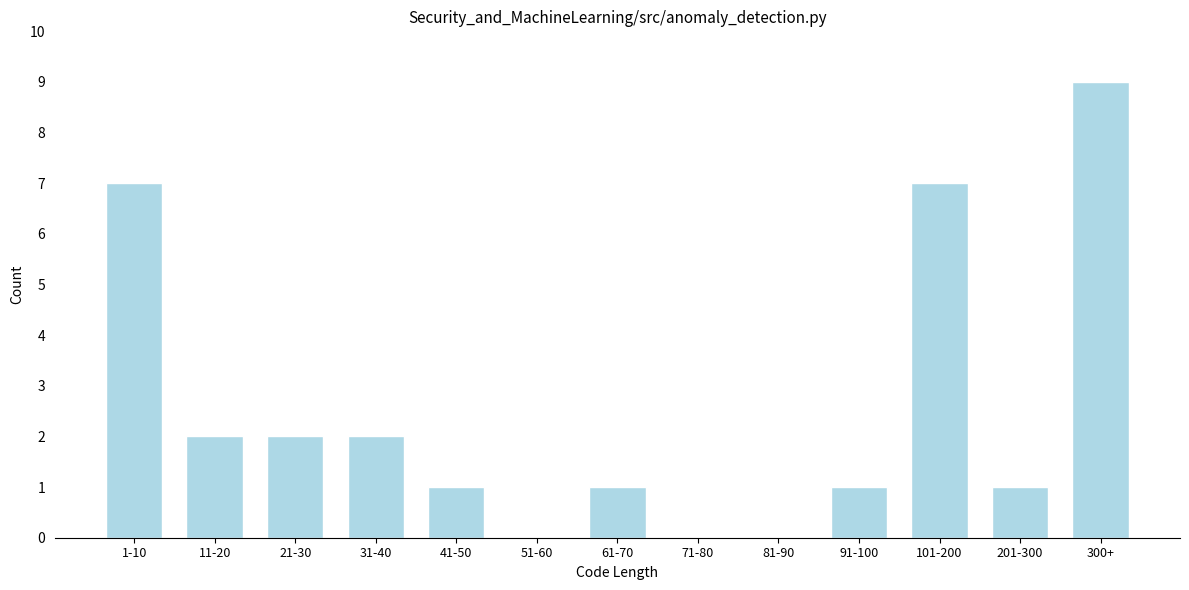

Reading left to right, transcribe all the data shown in this chart.

1-10=7	11-20=2	21-30=2	31-40=2	41-50=1	51-60=0	61-70=1	71-80=0	81-90=0	91-100=1	101-200=7	201-300=1	300+=9